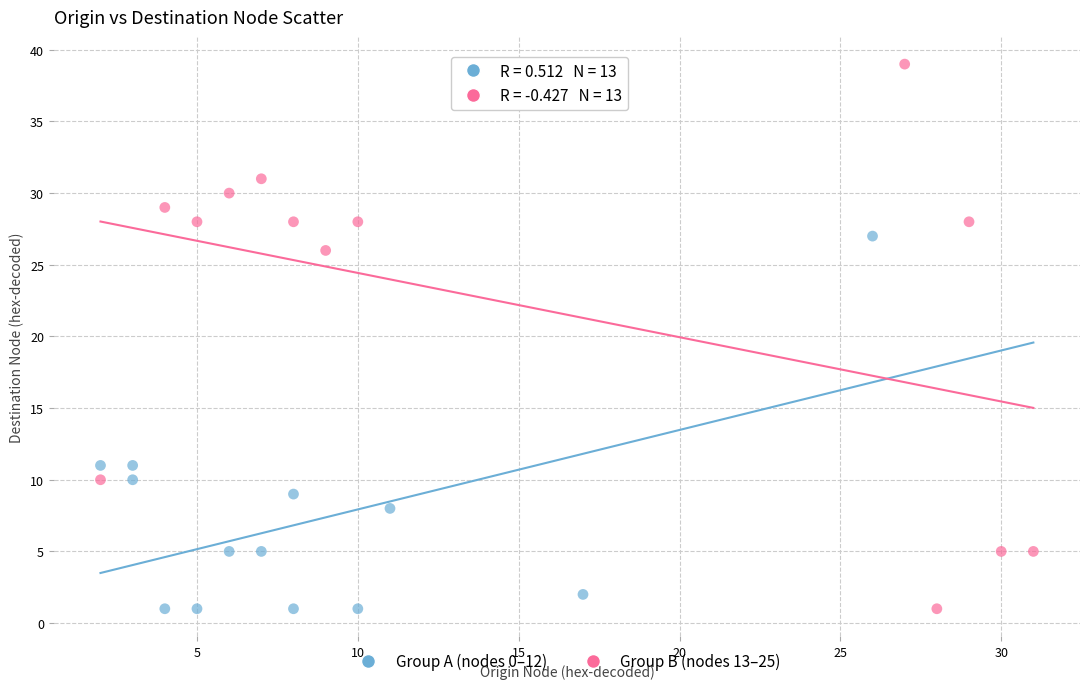

Which series contains the highest Y value?

Group B (nodes 13–25)